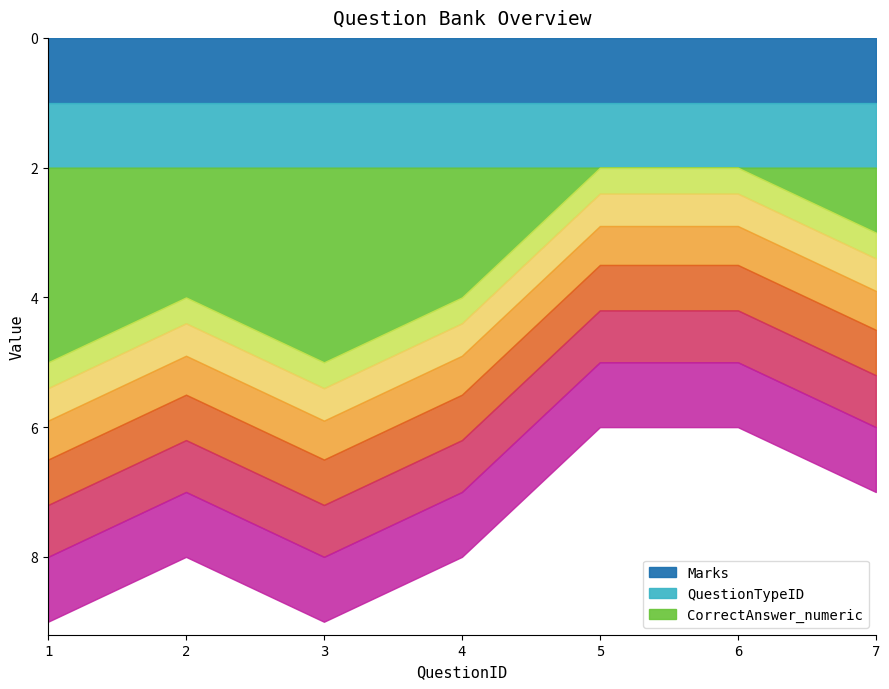

True or false: CorrectAnswer_numeric has a value of 2 at 4.

True